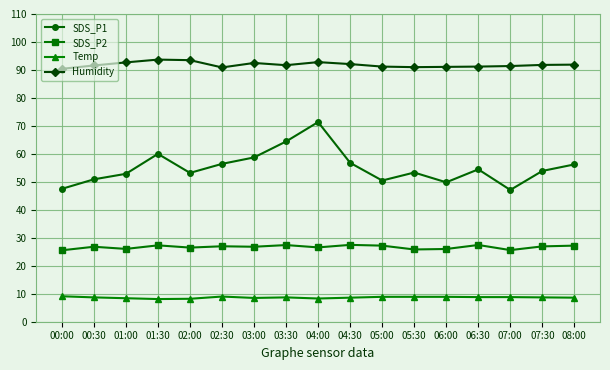

The value of SDS_P2 at 08:00 is 41.4. True or false?

False